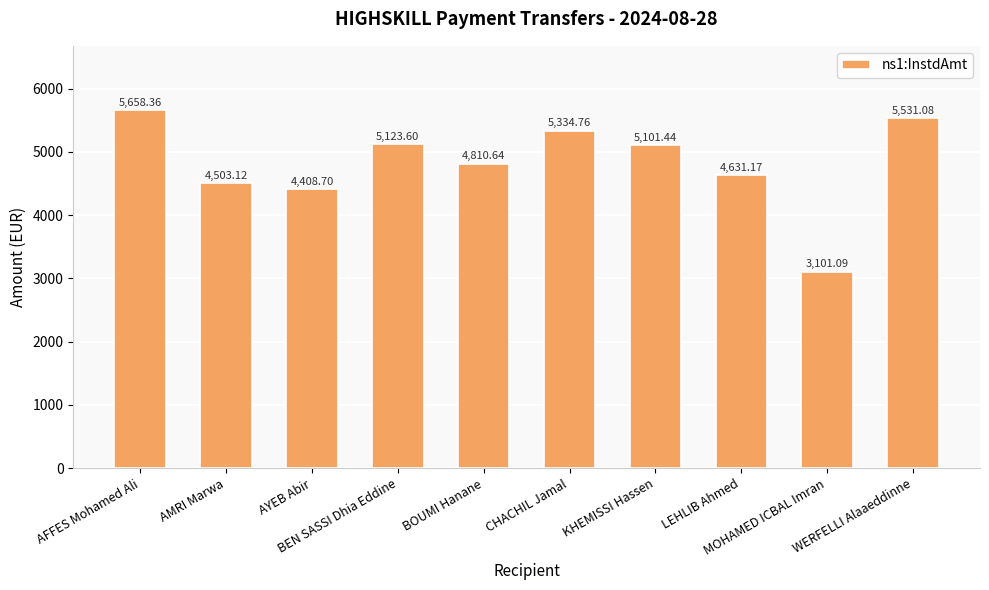

The chart shows a value of 5531.1 at WERFELLI Alaaeddinne. True or false?

True